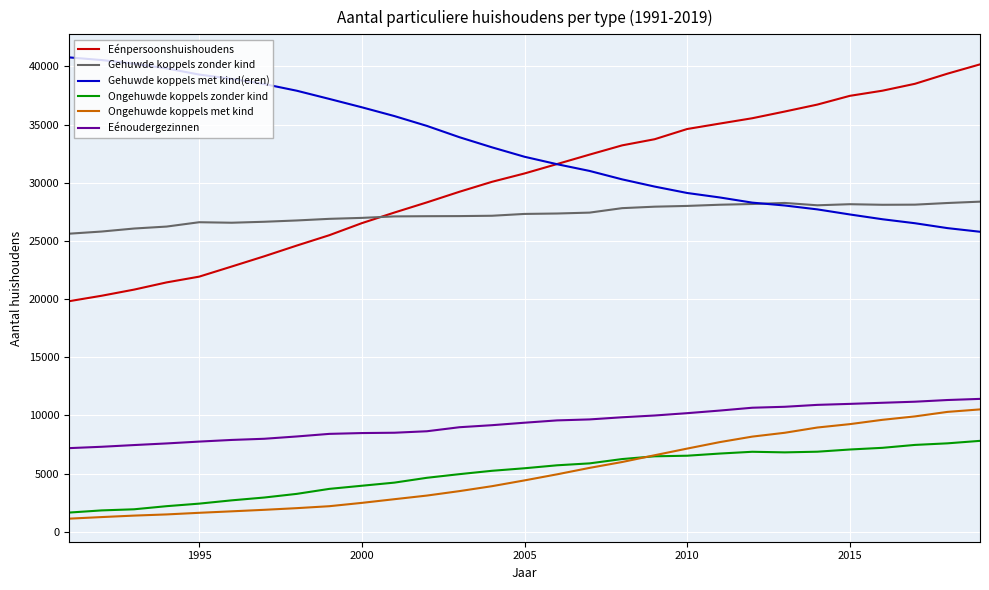

True or false: Gehuwde koppels zonder kind and Ongehuwde koppels zonder kind intersect in this chart.

False